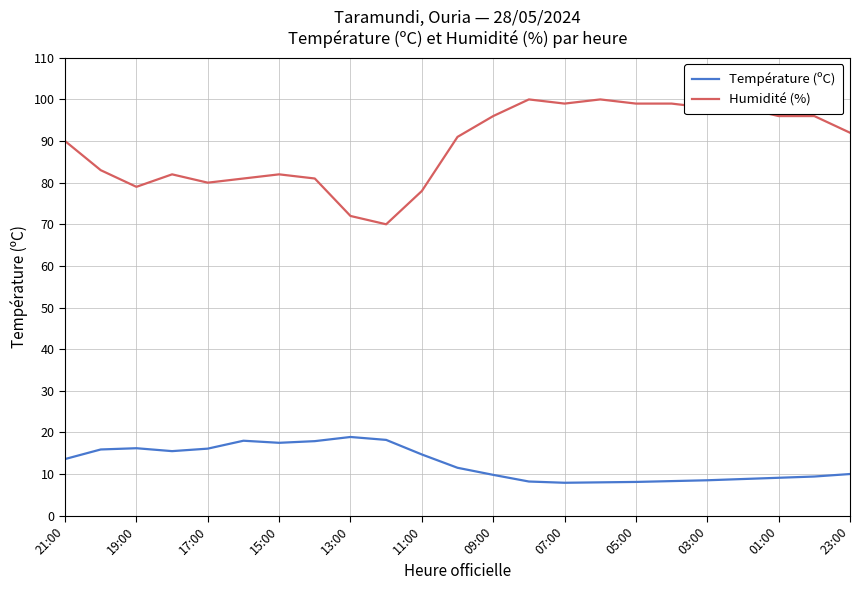

What is the difference between the maximum and minimum values in the Humidité (%) series?

30.0